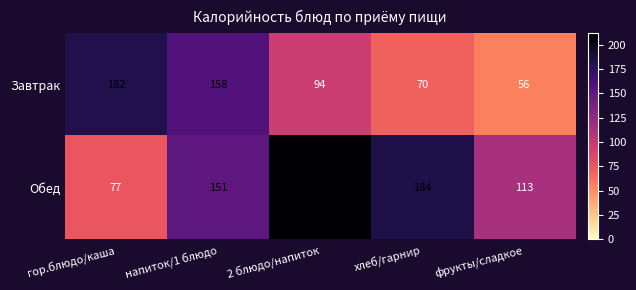

What is the difference between the Обед values at хлеб/гарнир and 2 блюдо/напиток?

28